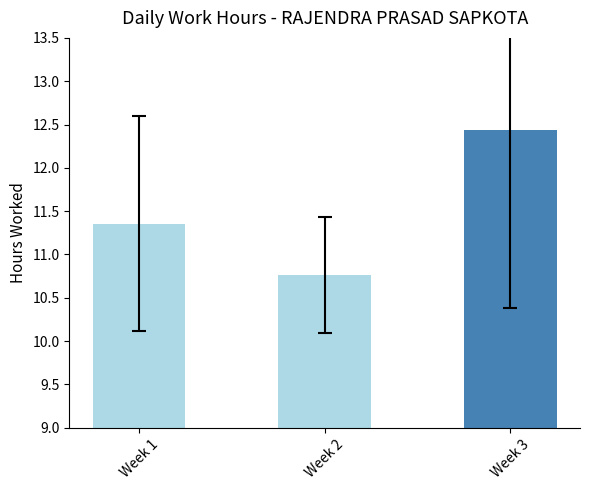

True or false: the data shows 10.8 at Week 2.

True